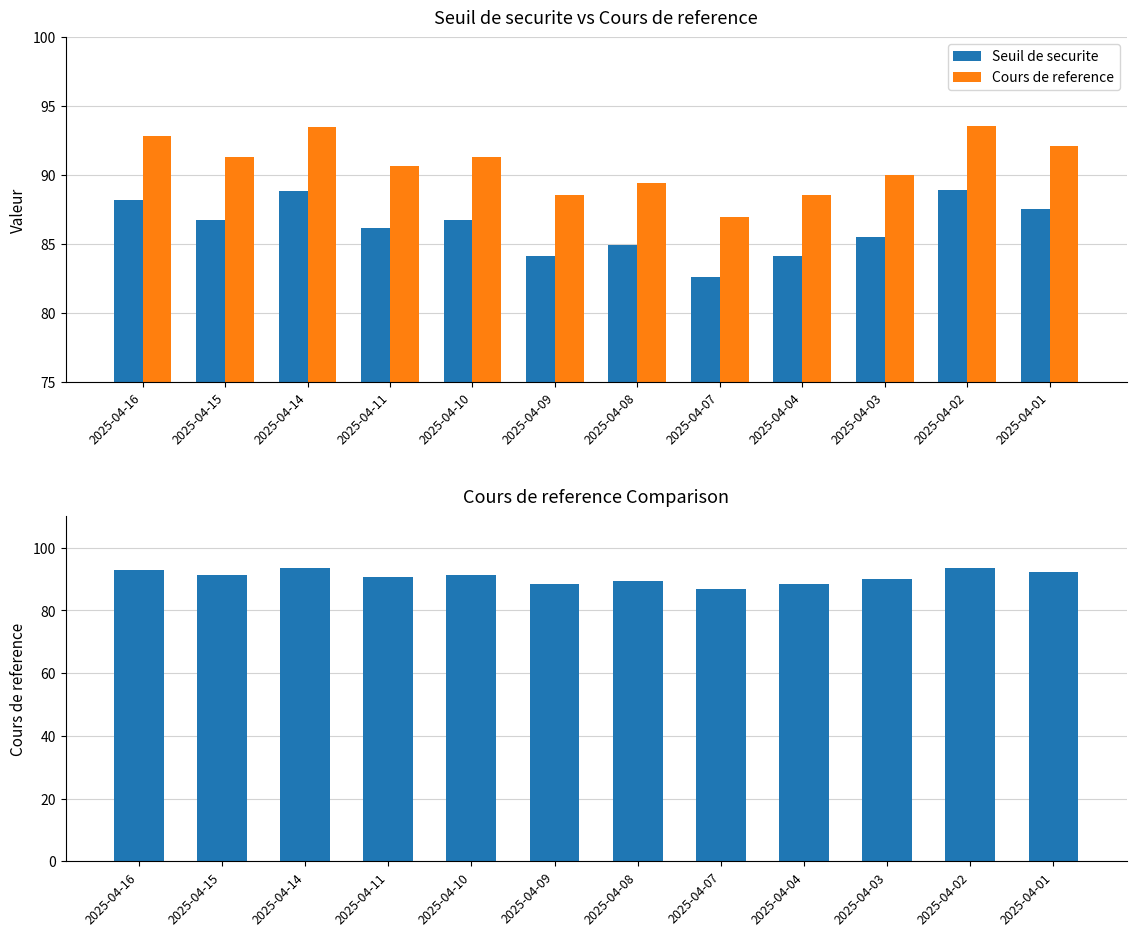

What is the lowest value of the Cours de reference series?

87.0